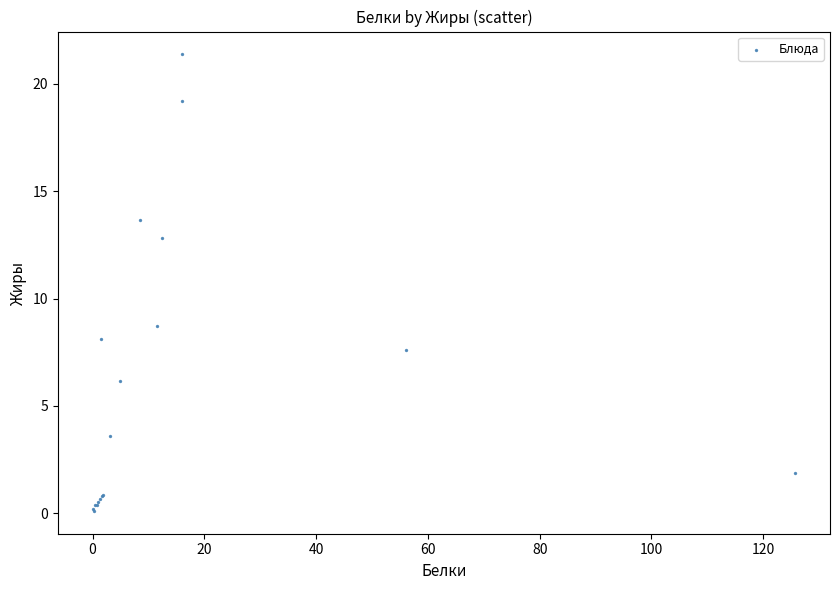

What Y value in the scatter plot is closest to 10?

8.7